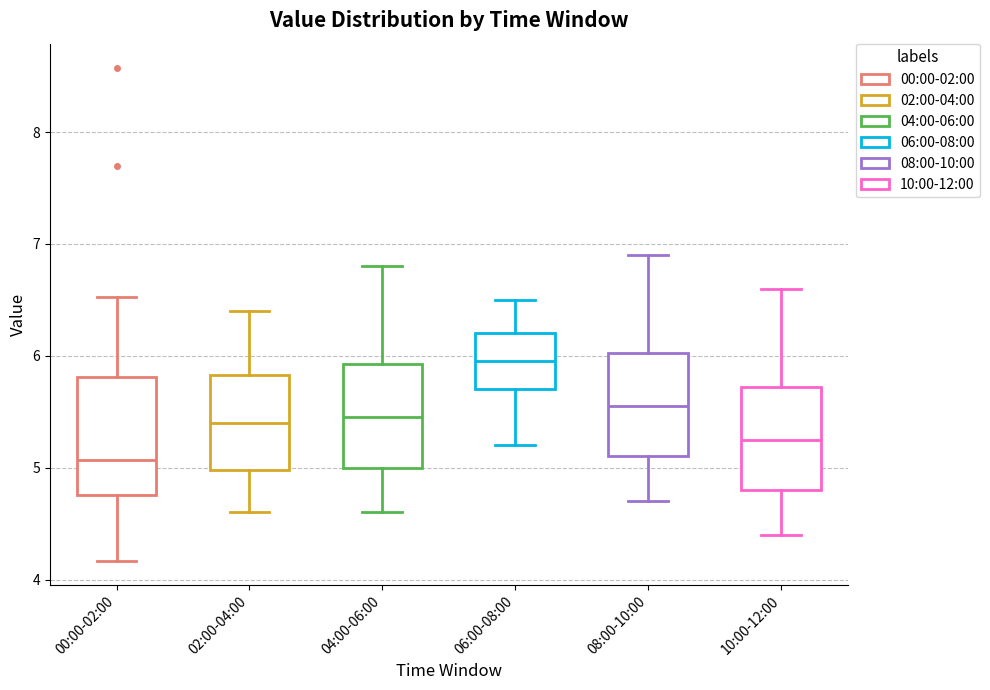

Comparing the boxes themselves (not the whiskers), which one is the tallest?

00:00-02:00